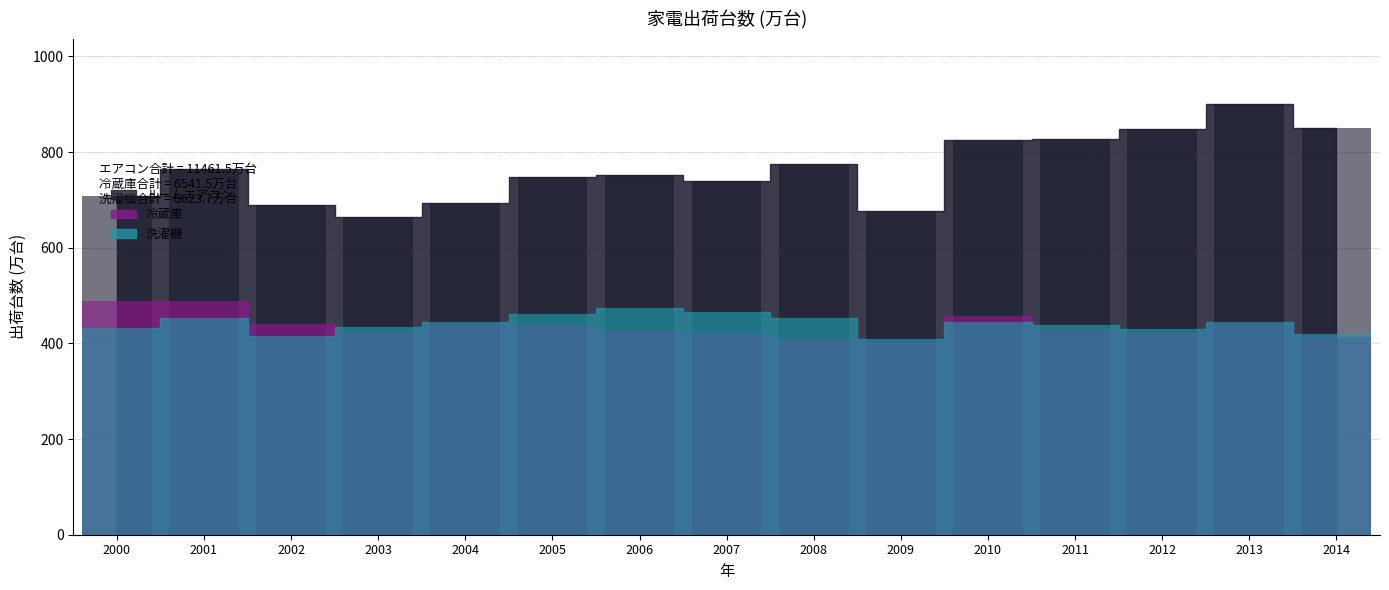

Is the value of 冷蔵庫 at 2012 greater than the value of 洗濯機 at 2002?

Yes